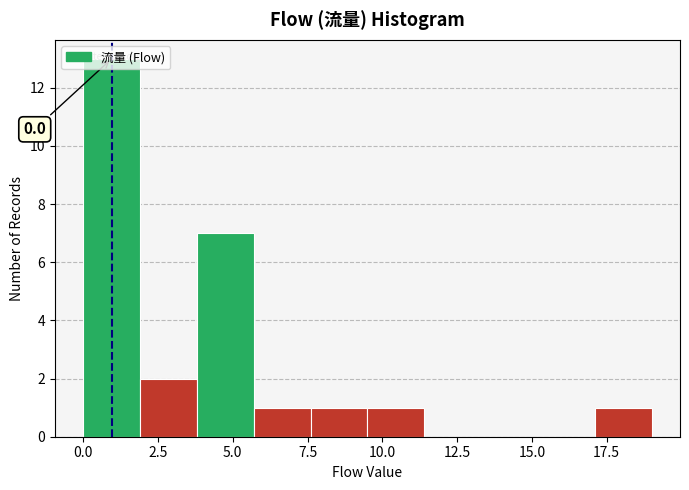

Around what value on the x-axis is the tallest bar? Give the approximate position of its centre, as read against the axis.

1.0